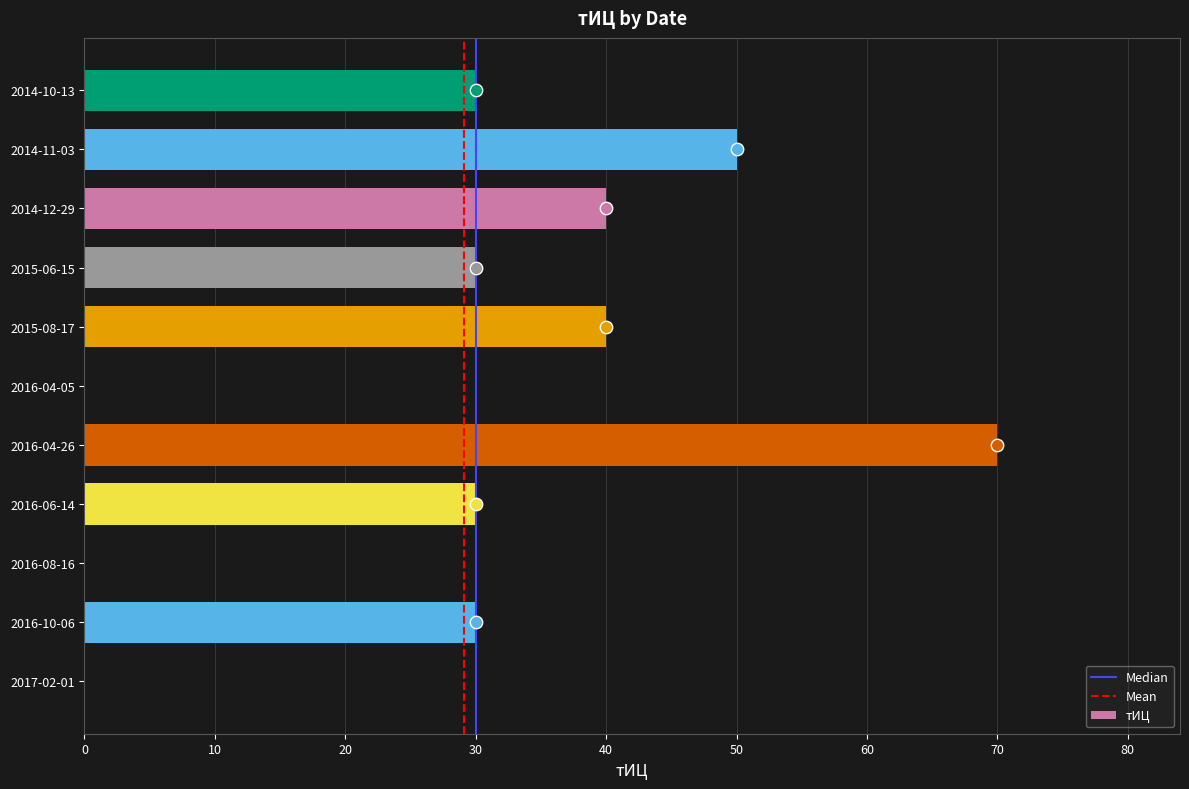

What is the ratio of the value at 2016-04-26 to the value at 2014-10-13?

2.3